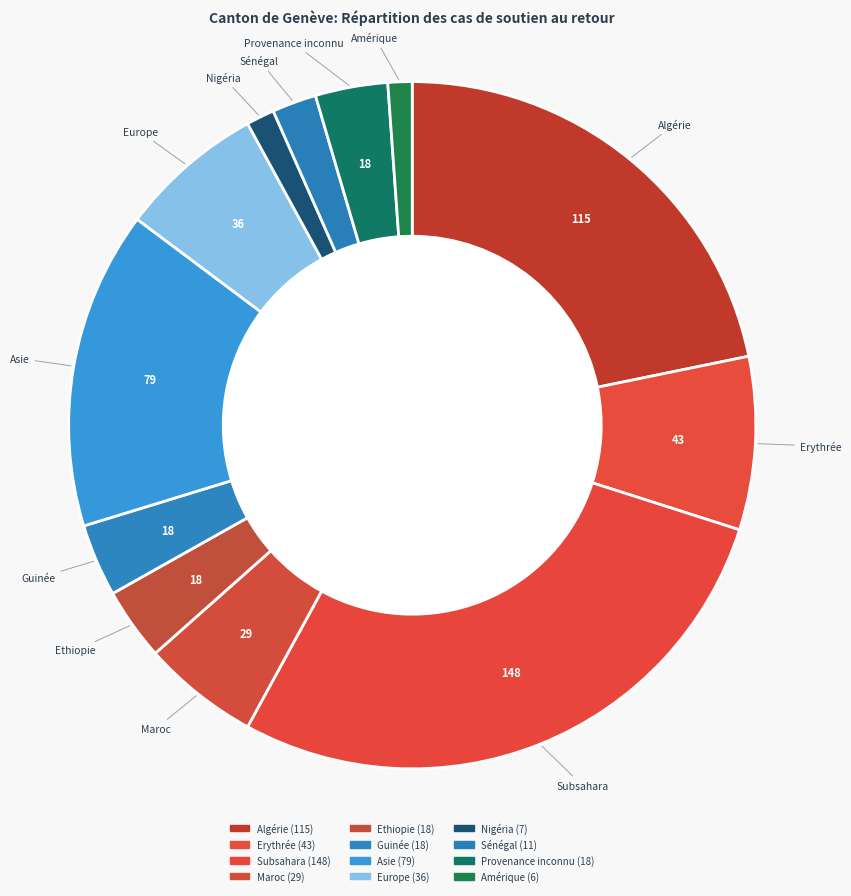

The Europe slice represents 1% of the pie. True or false?

False